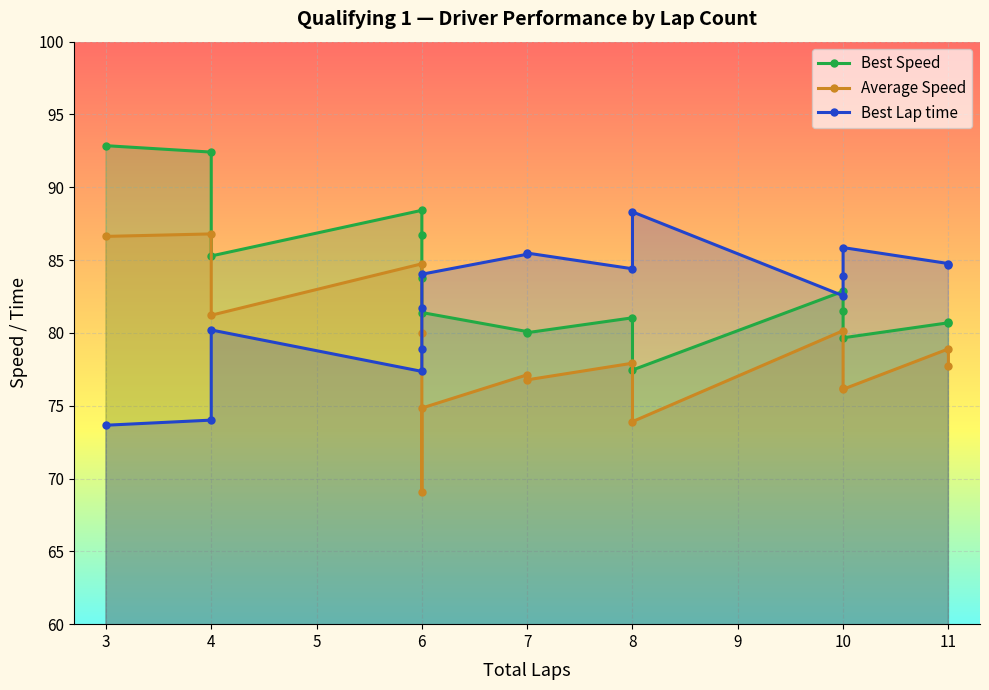

What is the sum of the Average Speed values at 6 and 4?

161.6